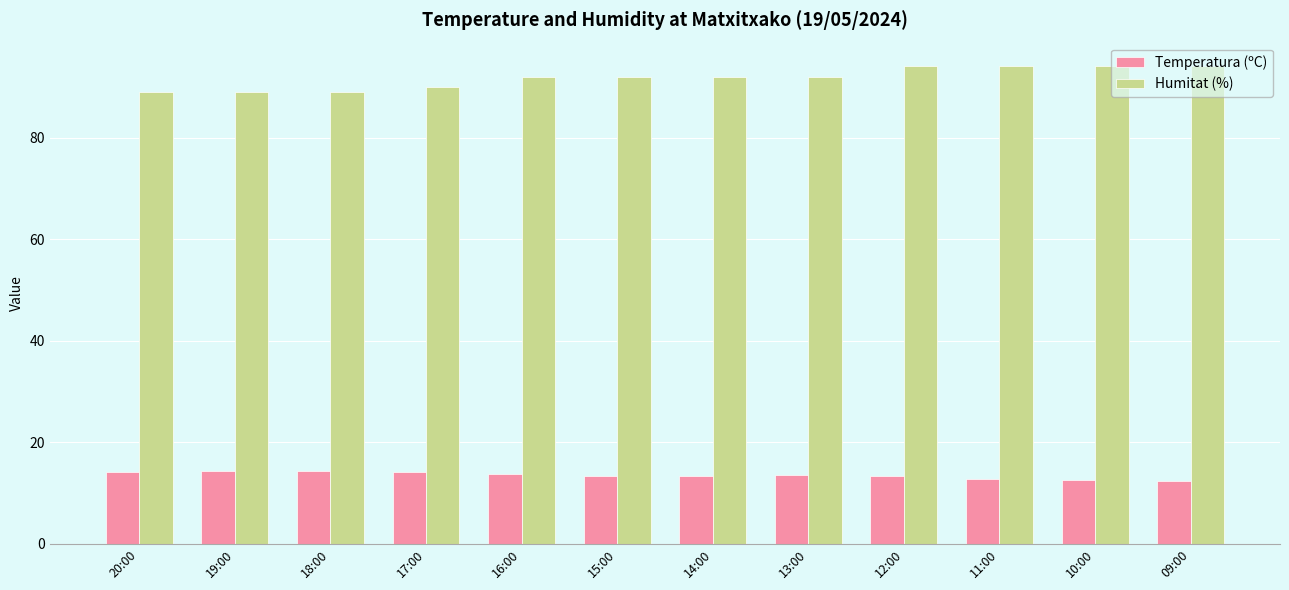

Rank the series by their maximum value, from lowest to highest.

Temperatura (ºC), Humitat (%)